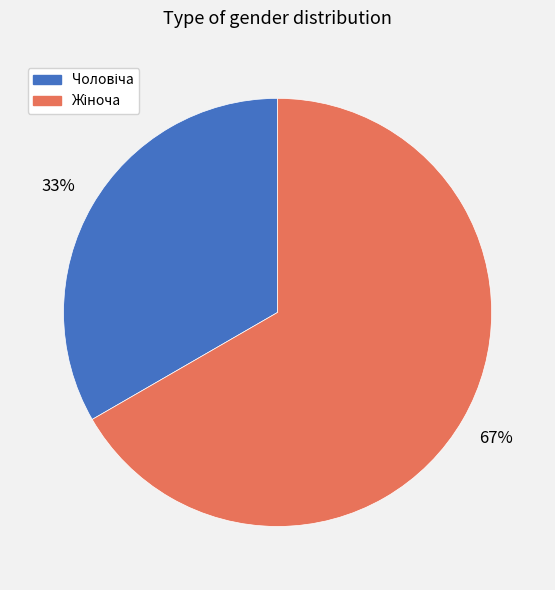

Does any single category account for the majority?

Yes